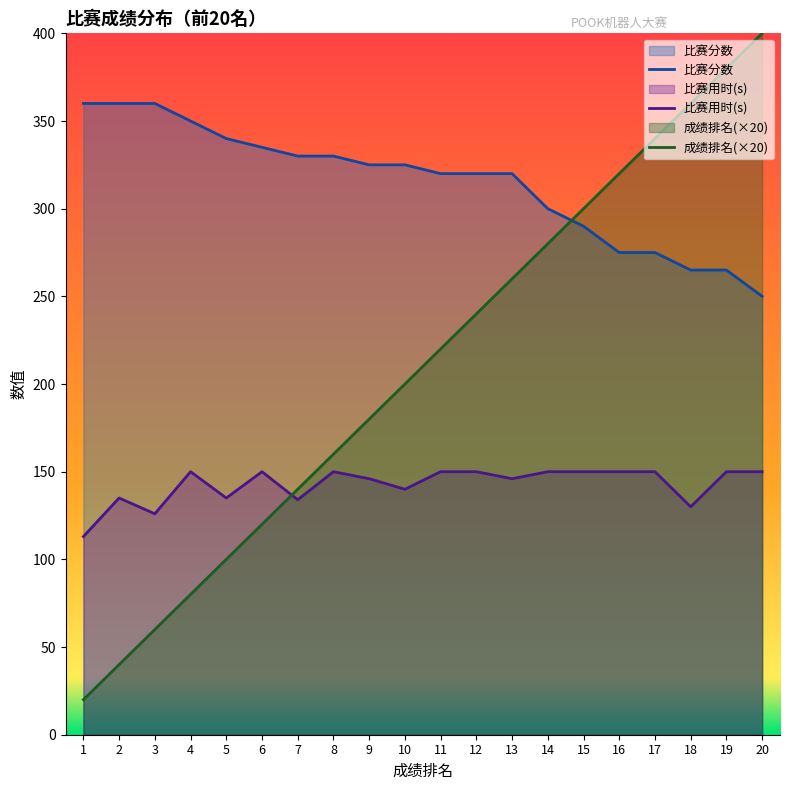

What is the sum of the 成绩排名 values at 17 and 12?

580